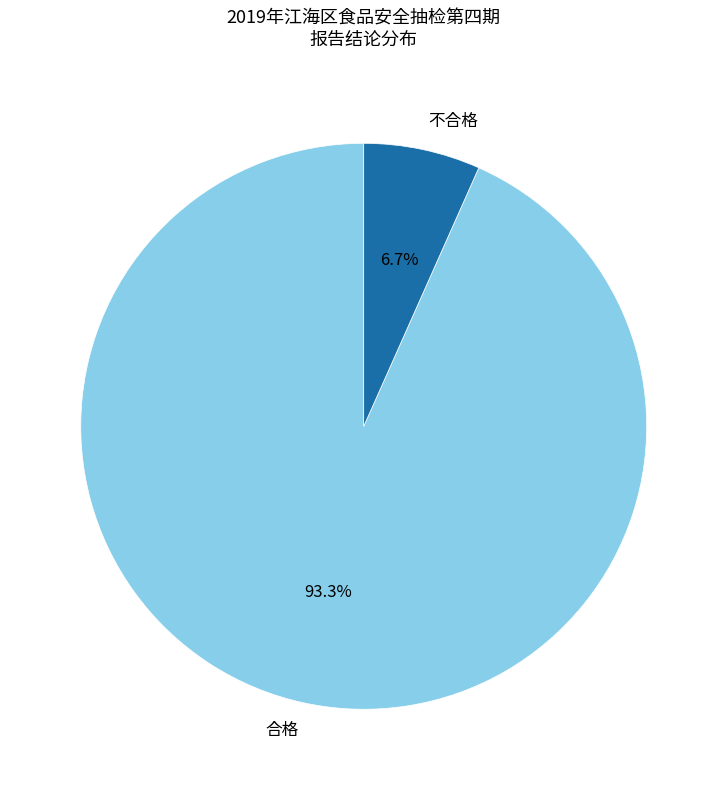

How much of the chart is everything except 合格?

6.7%